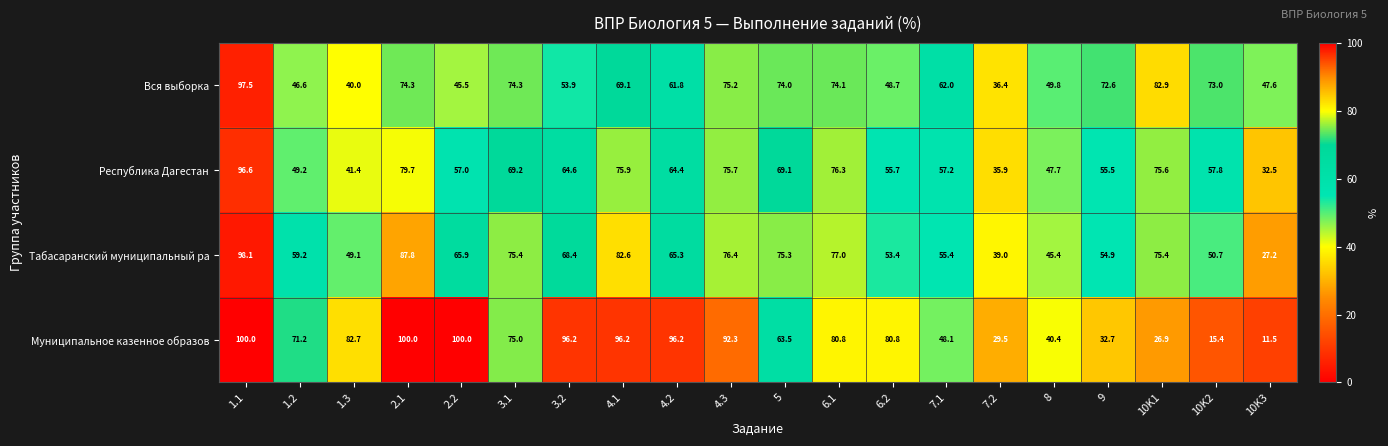

Which label corresponds to the smallest value in the chart?

10K3